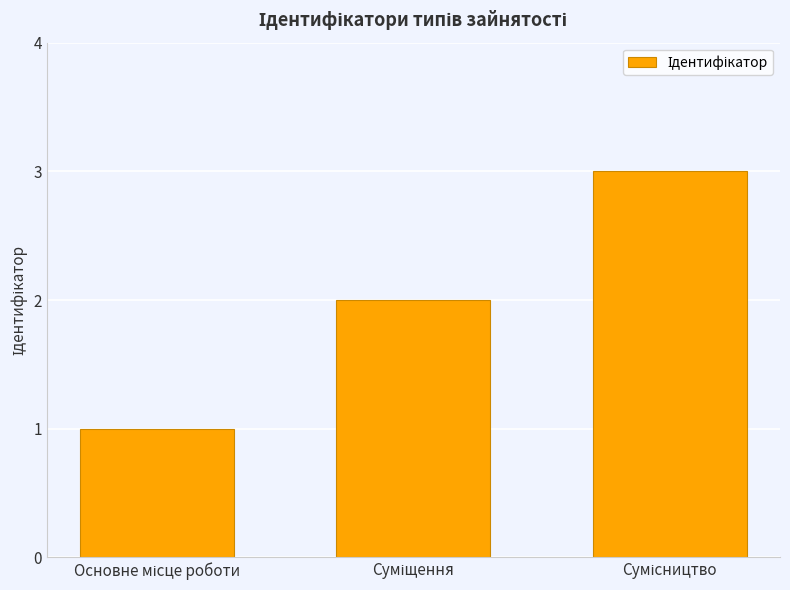

Count the values in the range 1 to 3.

3